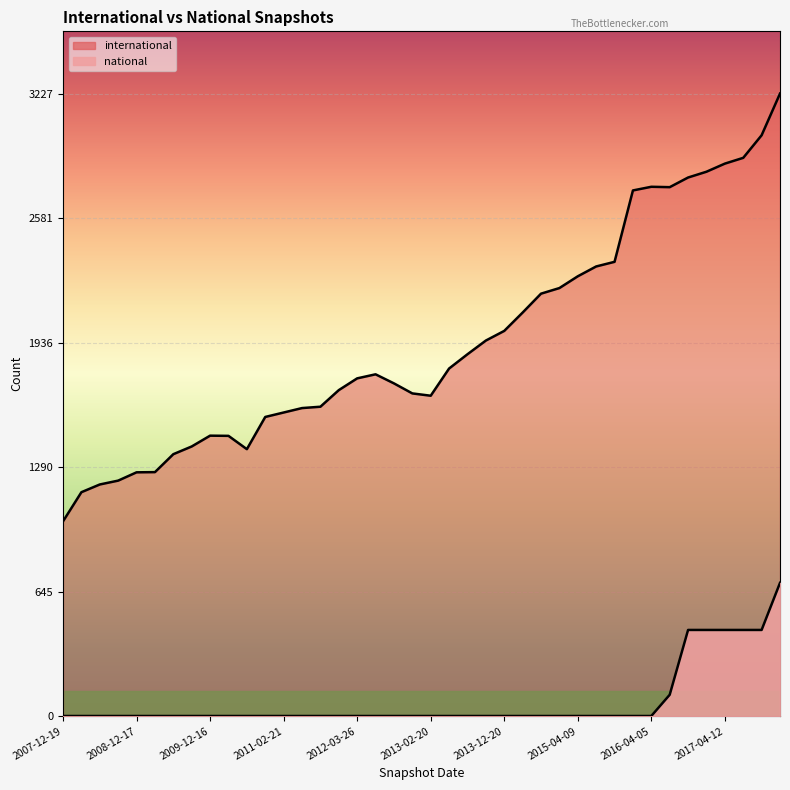

The value of national at 2008-04-01 is 1. True or false?

False